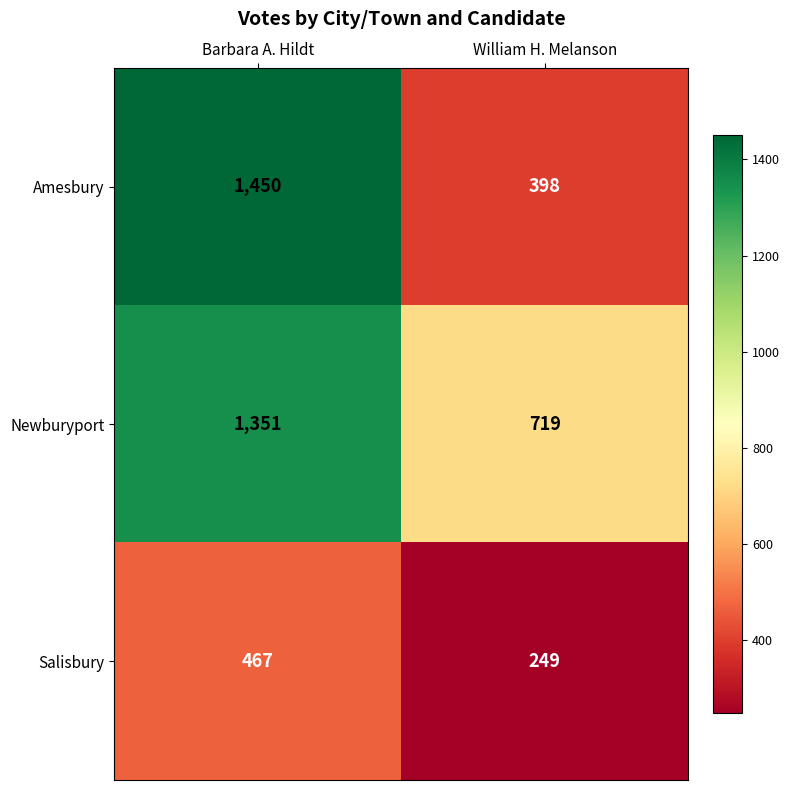

Reading left to right, transcribe all the data shown in this chart.

Amesbury: Barbara A. Hildt=1450	William H. Melanson=398
Newburyport: Barbara A. Hildt=1351	William H. Melanson=719
Salisbury: Barbara A. Hildt=467	William H. Melanson=249